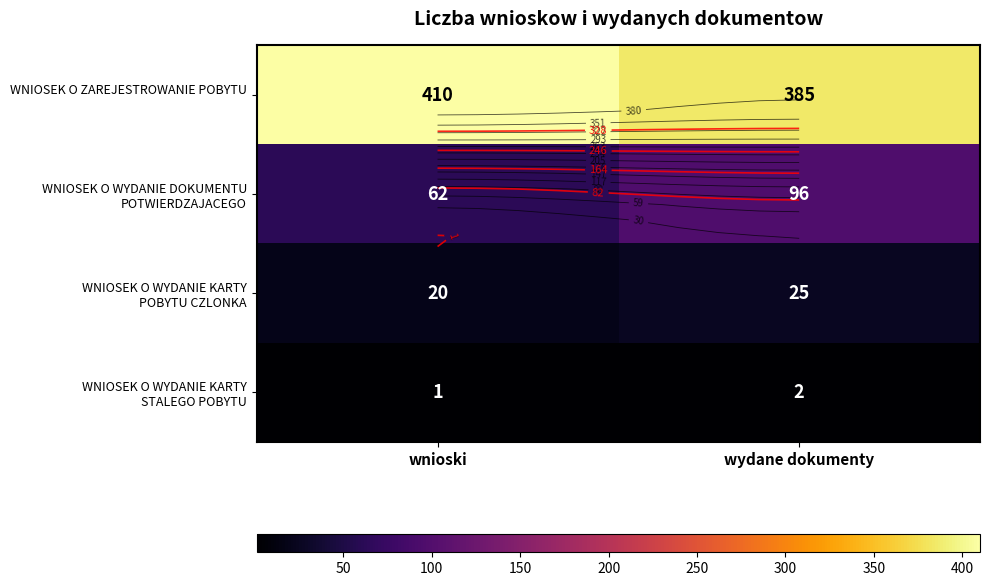

Is the value of WNIOSEK O WYDANIE KARTY STALEGO POBYTU at wnioski greater than the value of WNIOSEK O ZAREJESTROWANIE POBYTU at wydane dokumenty?

No